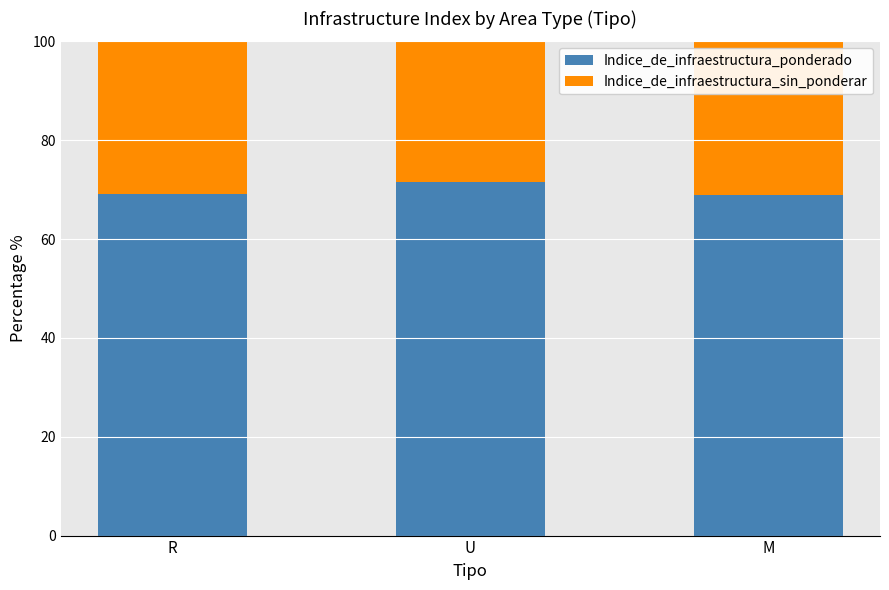

Count the Indice_de_infraestructura_ponderado values in the range 68 to 71.

2